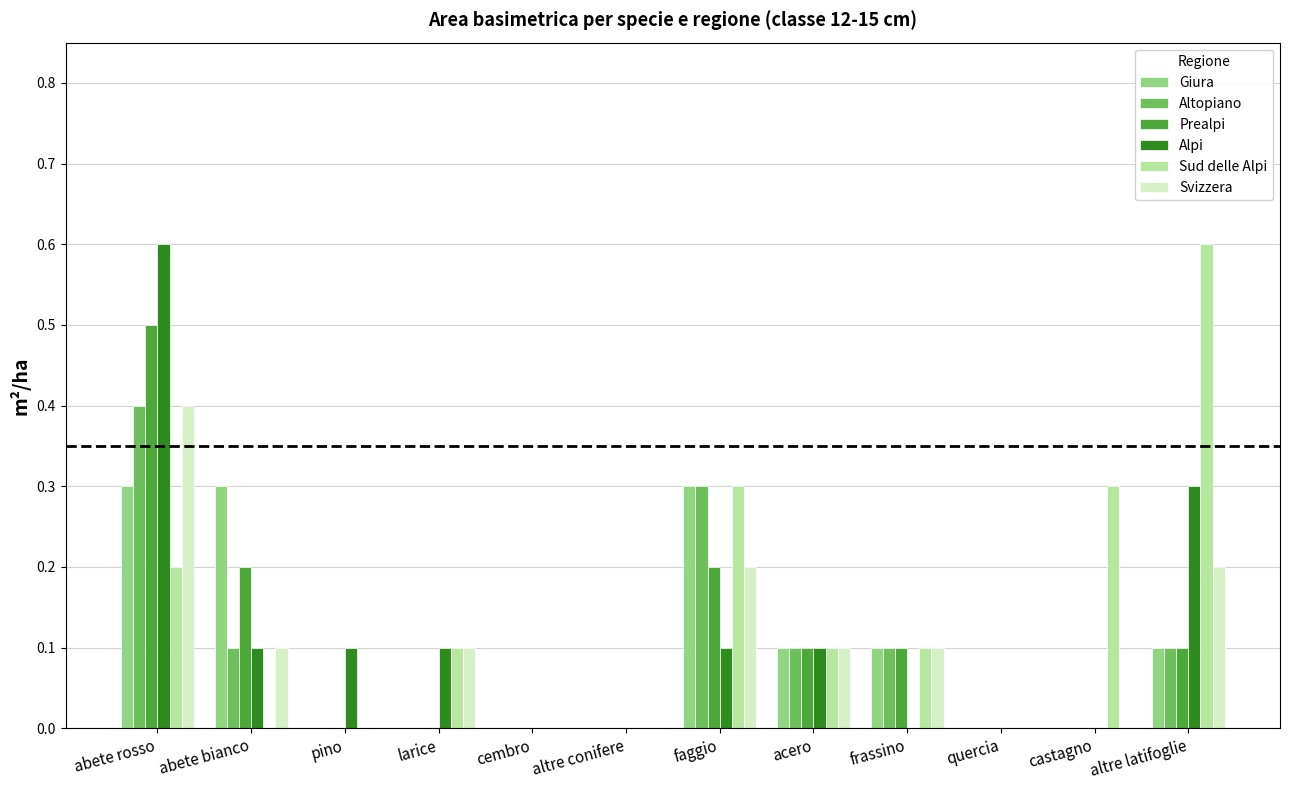

What is the sum of all Sud delle Alpi values?

1.7